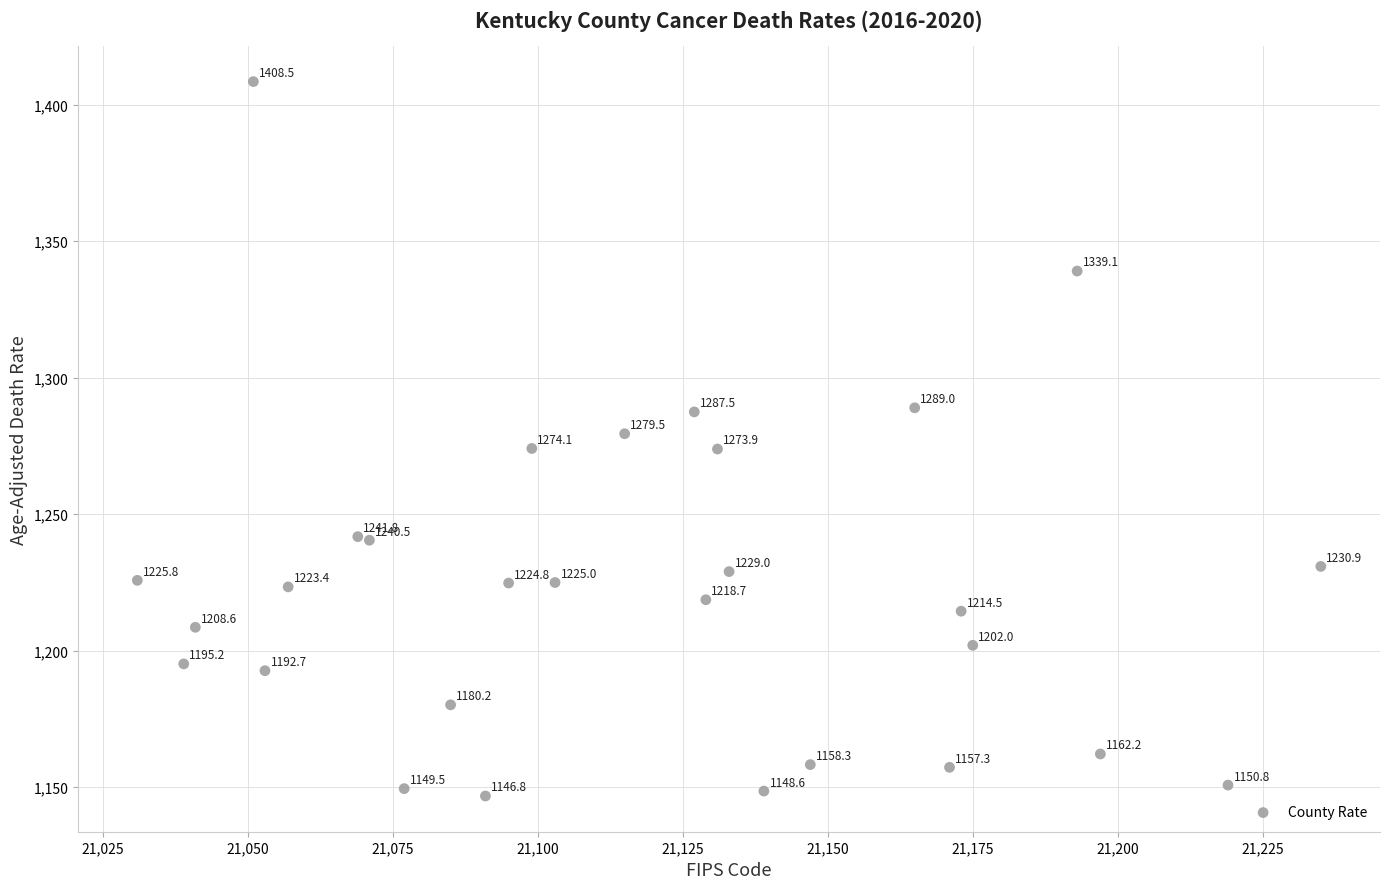

What Y value in the scatter plot is closest to 1277?

1279.5